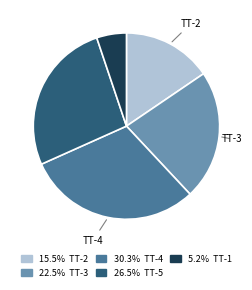

Is there any slice that represents more than half of the pie?

No